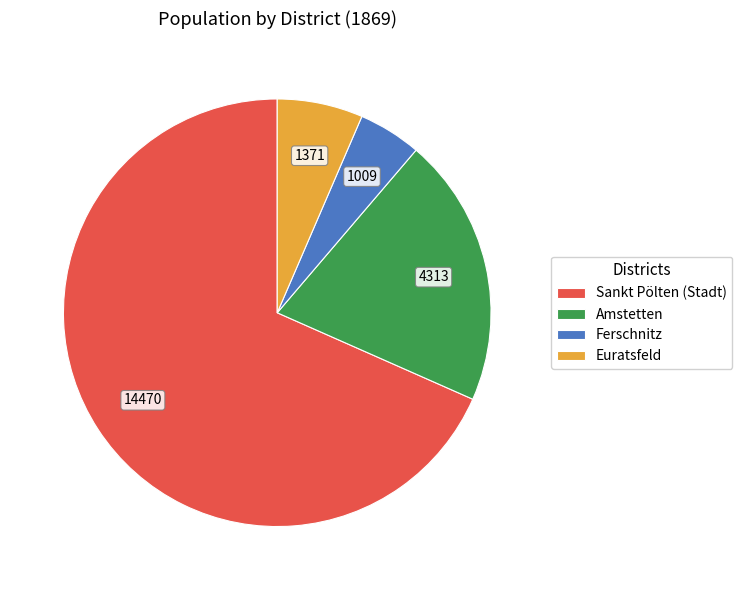

Which slice is the largest?

Sankt Pölten (Stadt)